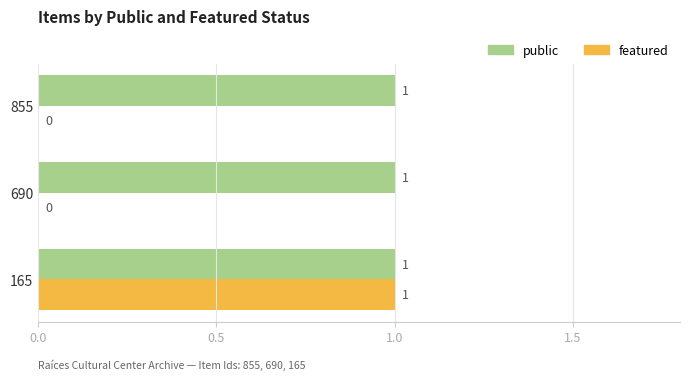

What is the highest value of the featured series?

1